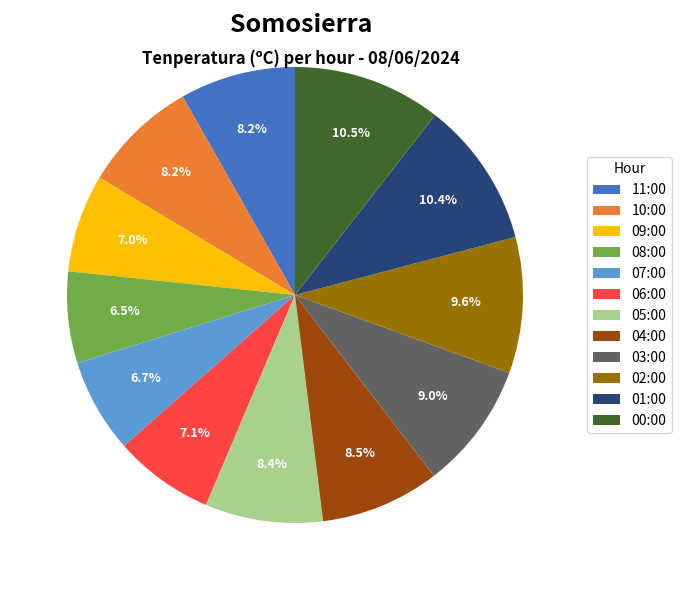

Is 04:00 the majority of the pie?

No